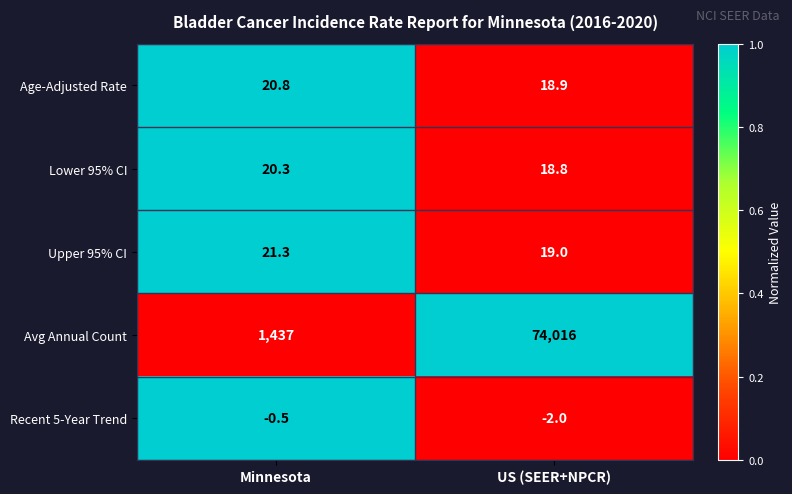

What is the difference between the Avg Annual Count values at US (SEER+NPCR) and Minnesota?

72579.0